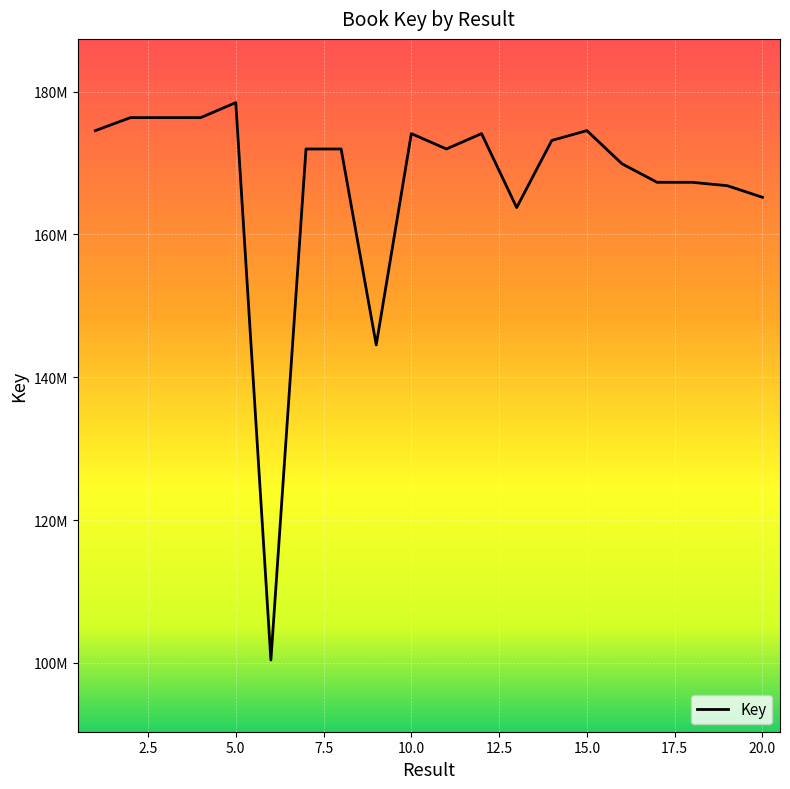

What is the average value?

166962694